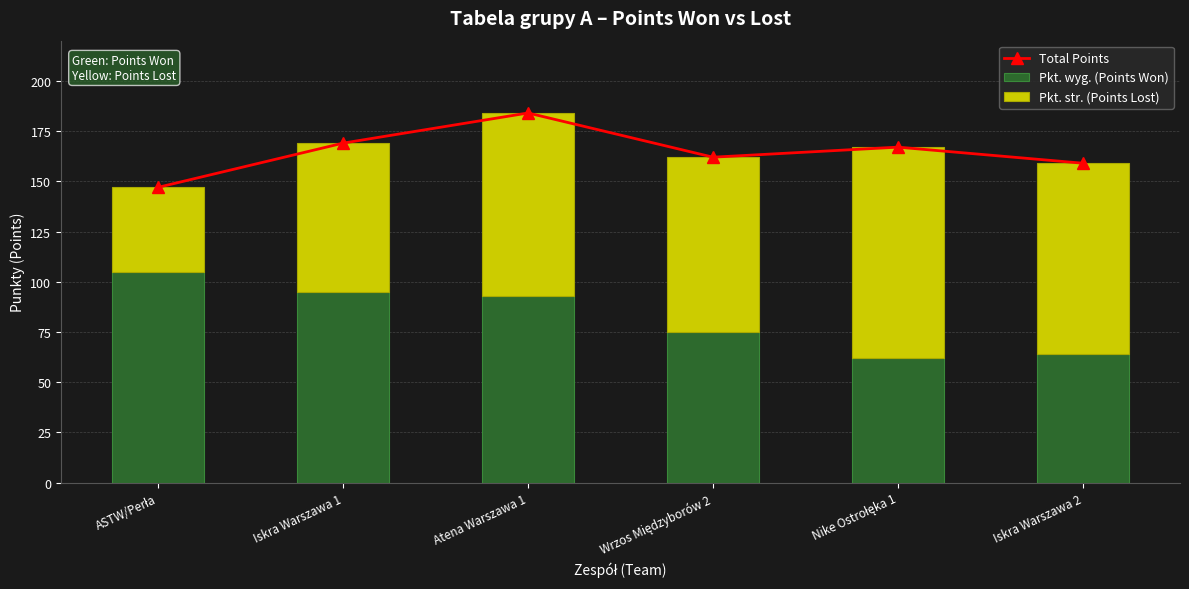

Reading right to left, list all the values displayed in this chart.

Total Points: 159	167	162	184	169	147
Pkt. wyg. (Points Won): 64	62	75	93	95	105
Pkt. str. (Points Lost): 95	105	87	91	74	42